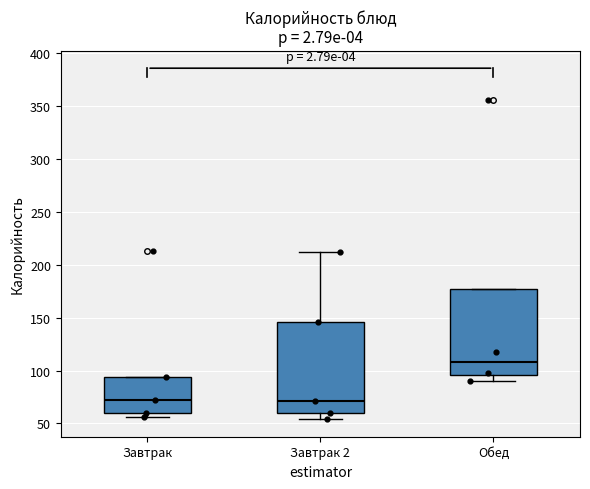

Comparing the boxes themselves (not the whiskers), which one is the tallest?

Завтрак 2